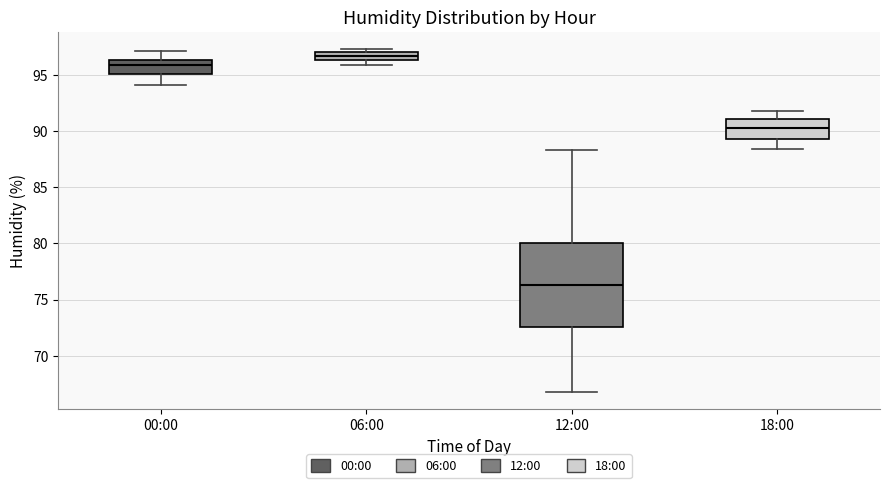

Which box's median line is the highest?

06:00